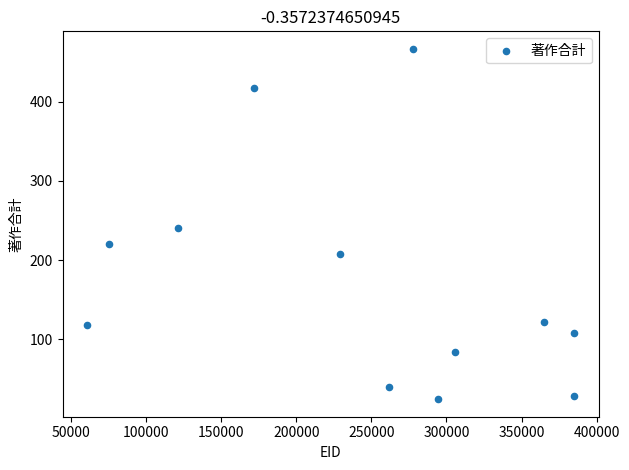

What is the range of Y values (max minus min)?

443